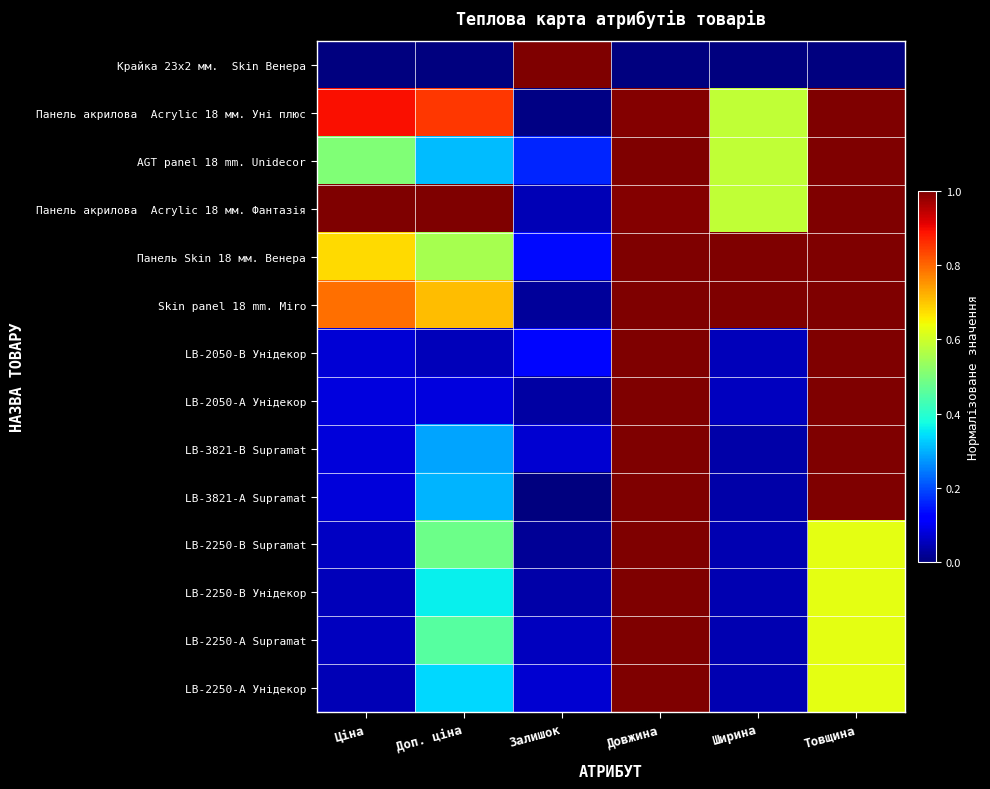

Which series has the largest total across all categories?

Панель акрилова Acrylic 18 мм. Фантазія